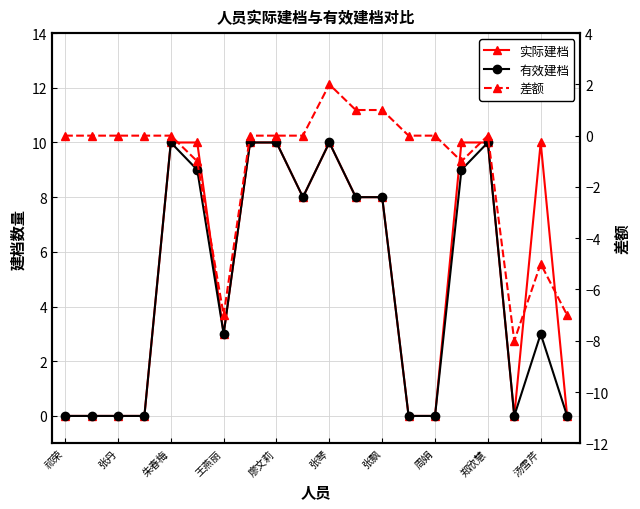

How many values in 差额 are above zero?

3